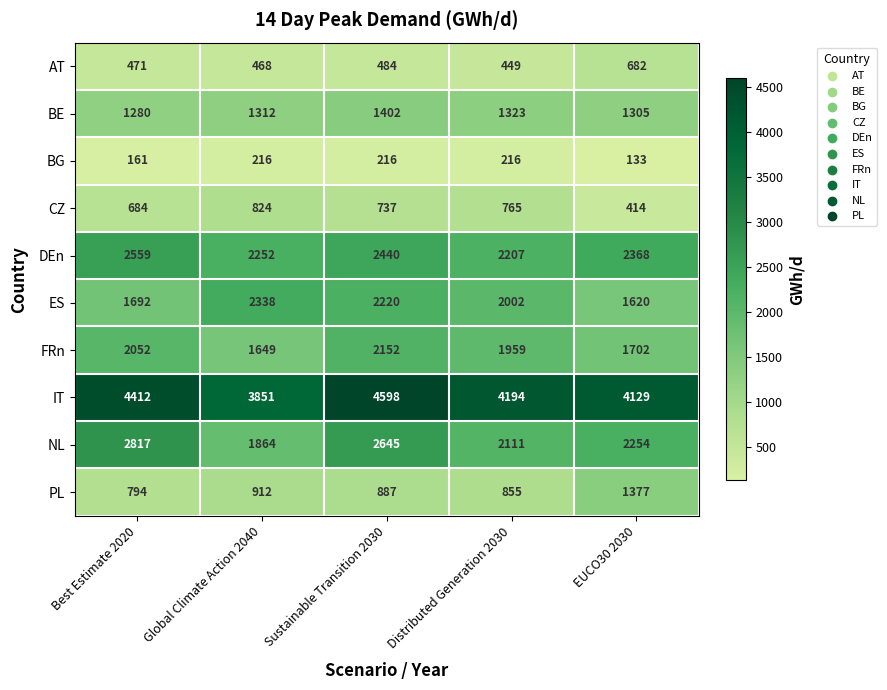

Which series changed the most between Global Climate Action 2040 and EUCO30 2030?

ES